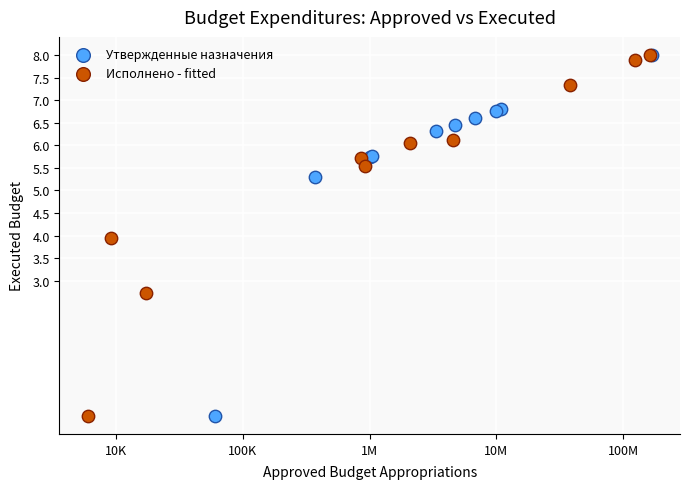

What are all the series names shown in the legend?

Утвержденные назначения, Исполнено - fitted